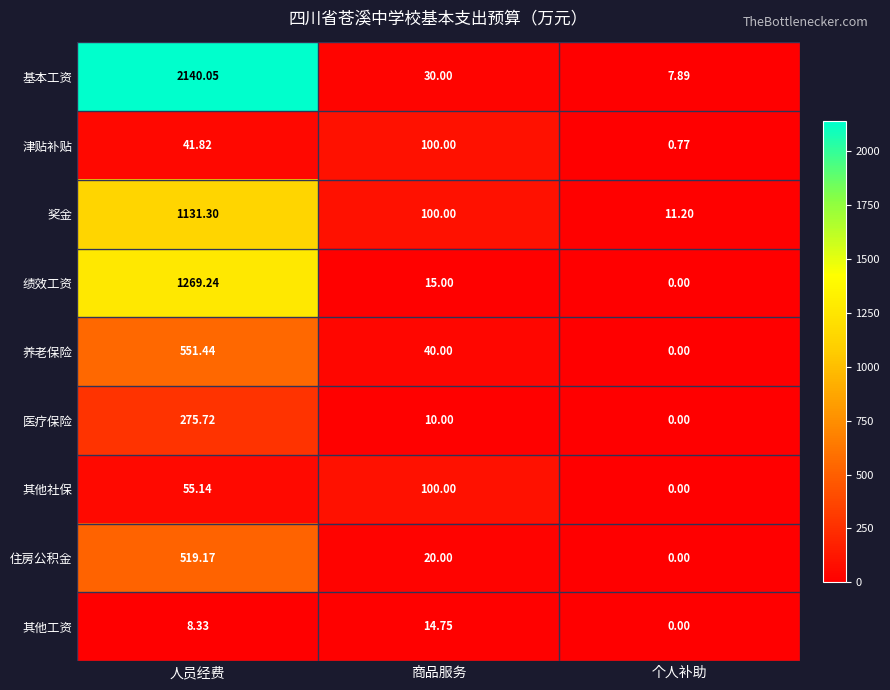

Rank the categories by 其他工资 value from lowest to highest.

个人补助, 人员经费, 商品服务